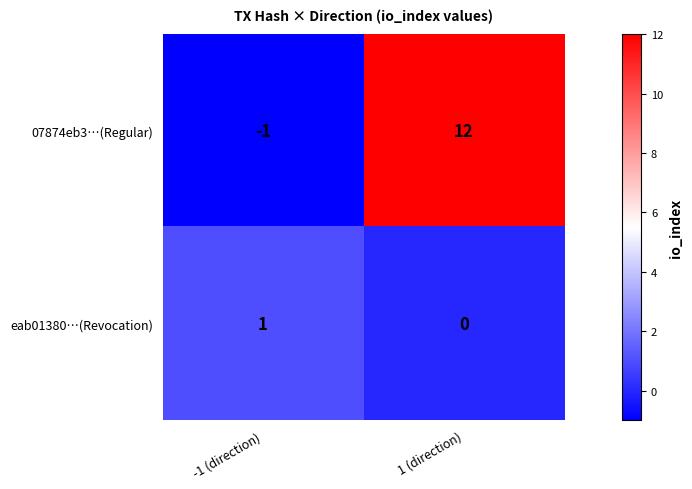

Which series has the widest spread of values?

07874eb3…(Regular)